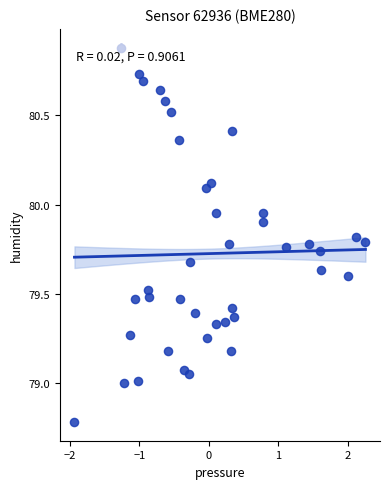

What is the range of Y values (max minus min)?

2.1